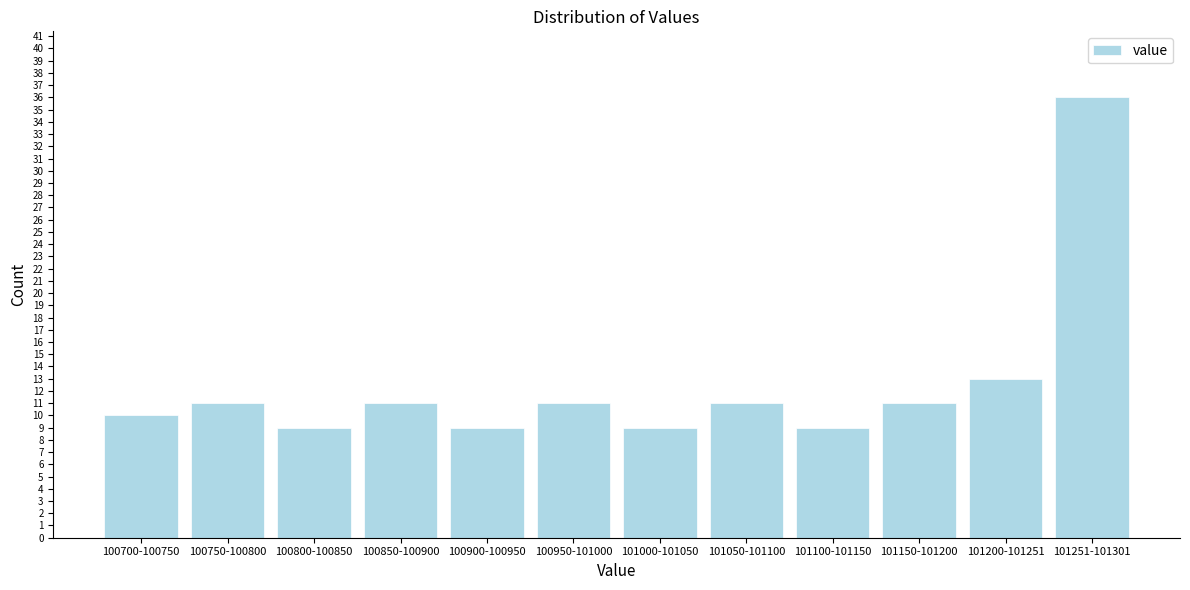

Reading left to right, what are all the values shown in this chart?

10	11	9	11	9	11	9	11	9	11	13	36